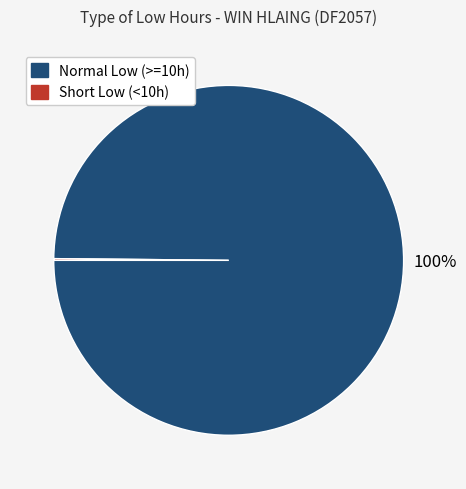

Is there a majority slice in this chart?

Yes